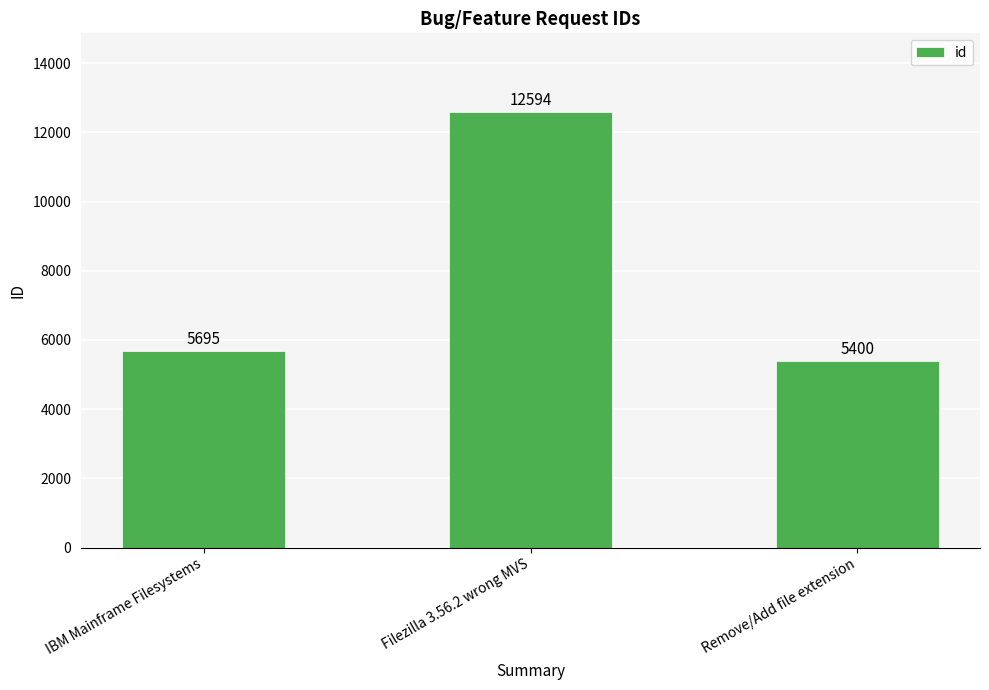

What position from the left is Remove/Add file extension?

3